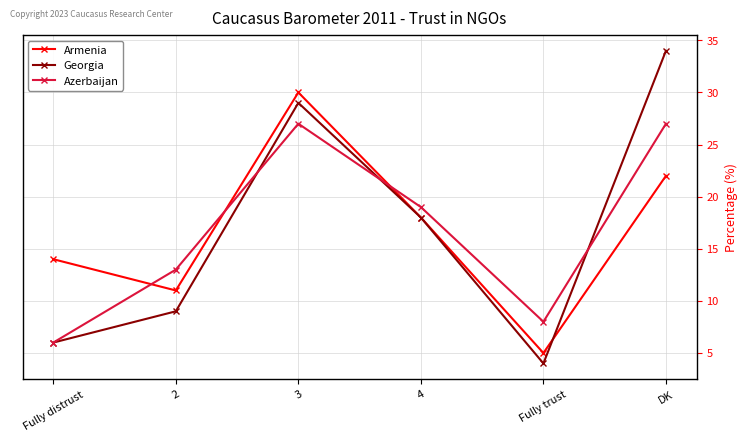

What is the sum of the Azerbaijan values at Fully trust and DK?

35